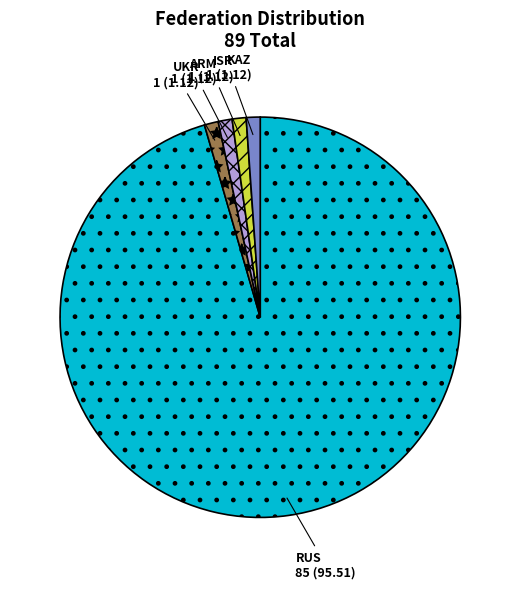

Count the number of slices in the pie.

5